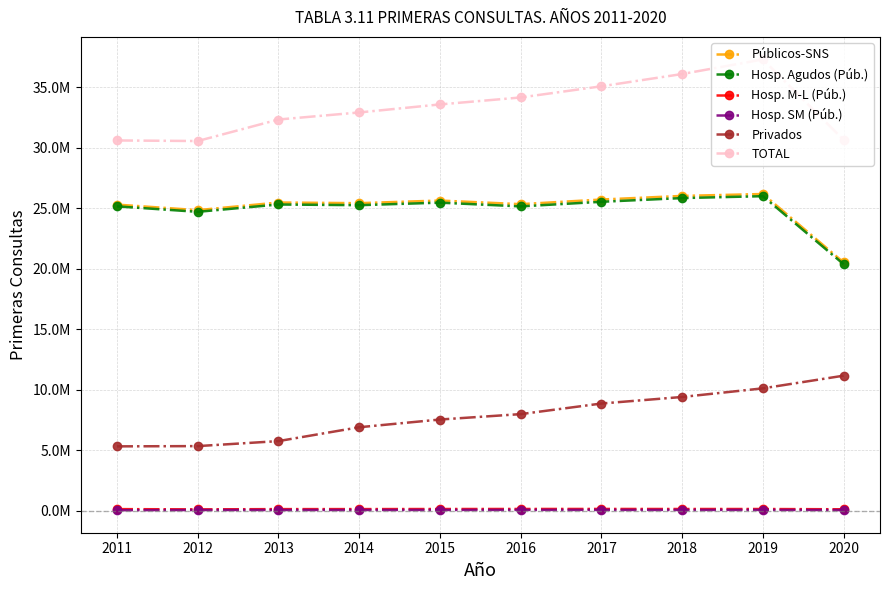

What are all the series names shown in the legend?

Públicos-SNS, Hosp. Agudos (Púb.), Hosp. M-L (Púb.), Hosp. SM (Púb.), Privados, TOTAL